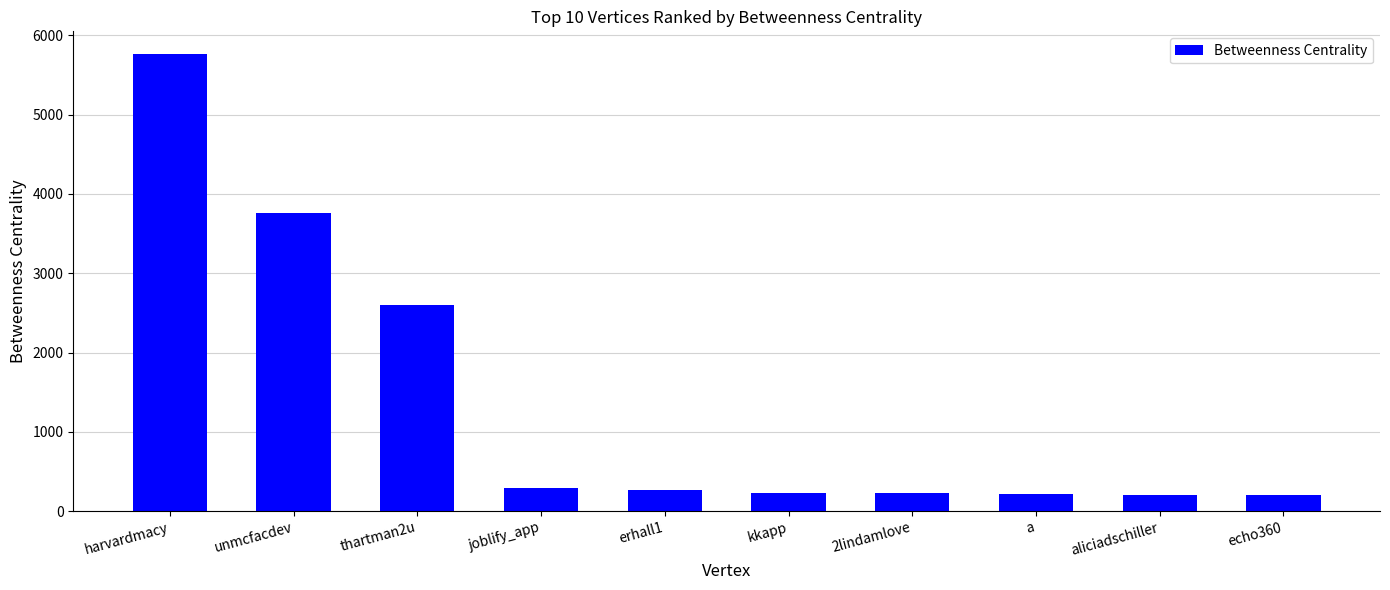

What is the label of the 3rd bar from the right?

a